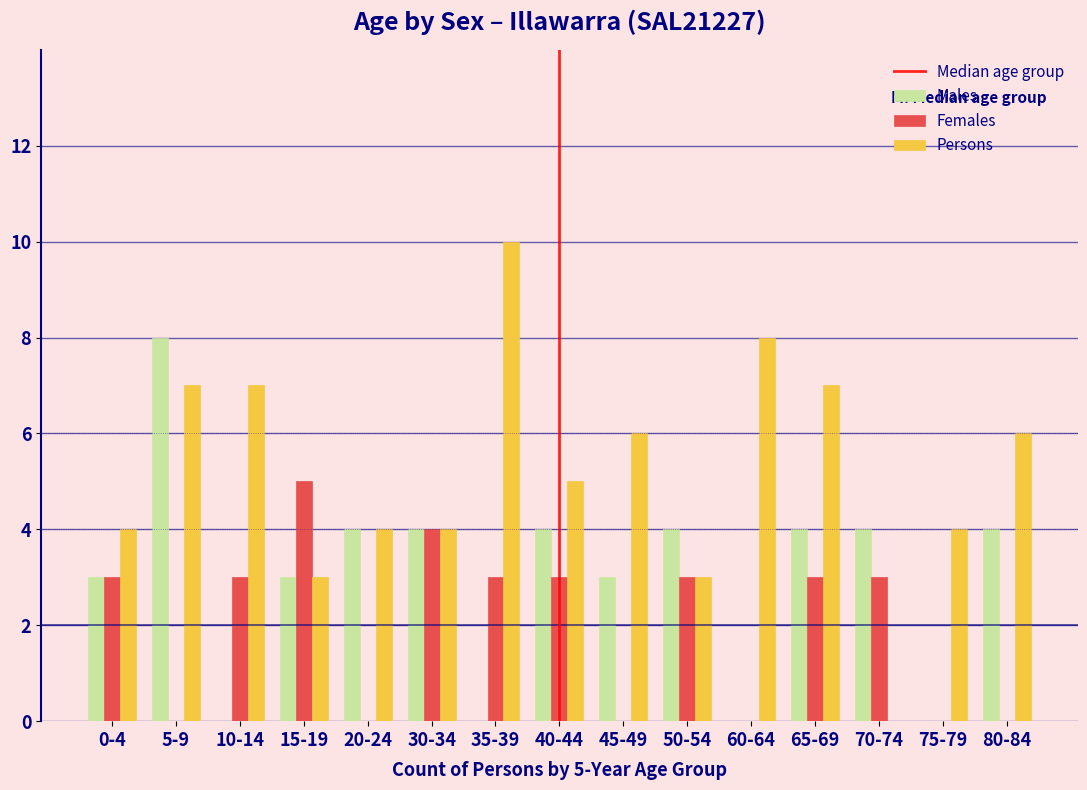

What is the sum of all Persons values?

78